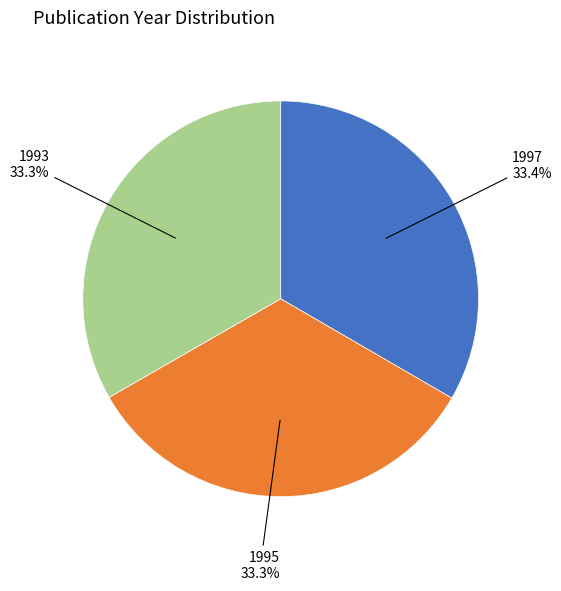

Does any single category account for the majority?

No